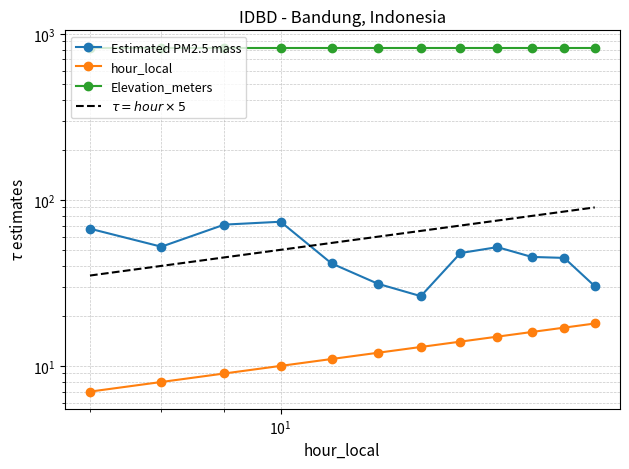

What is the value of the $\tau = hour \times 5$ point at the 2nd from the left?

40.0